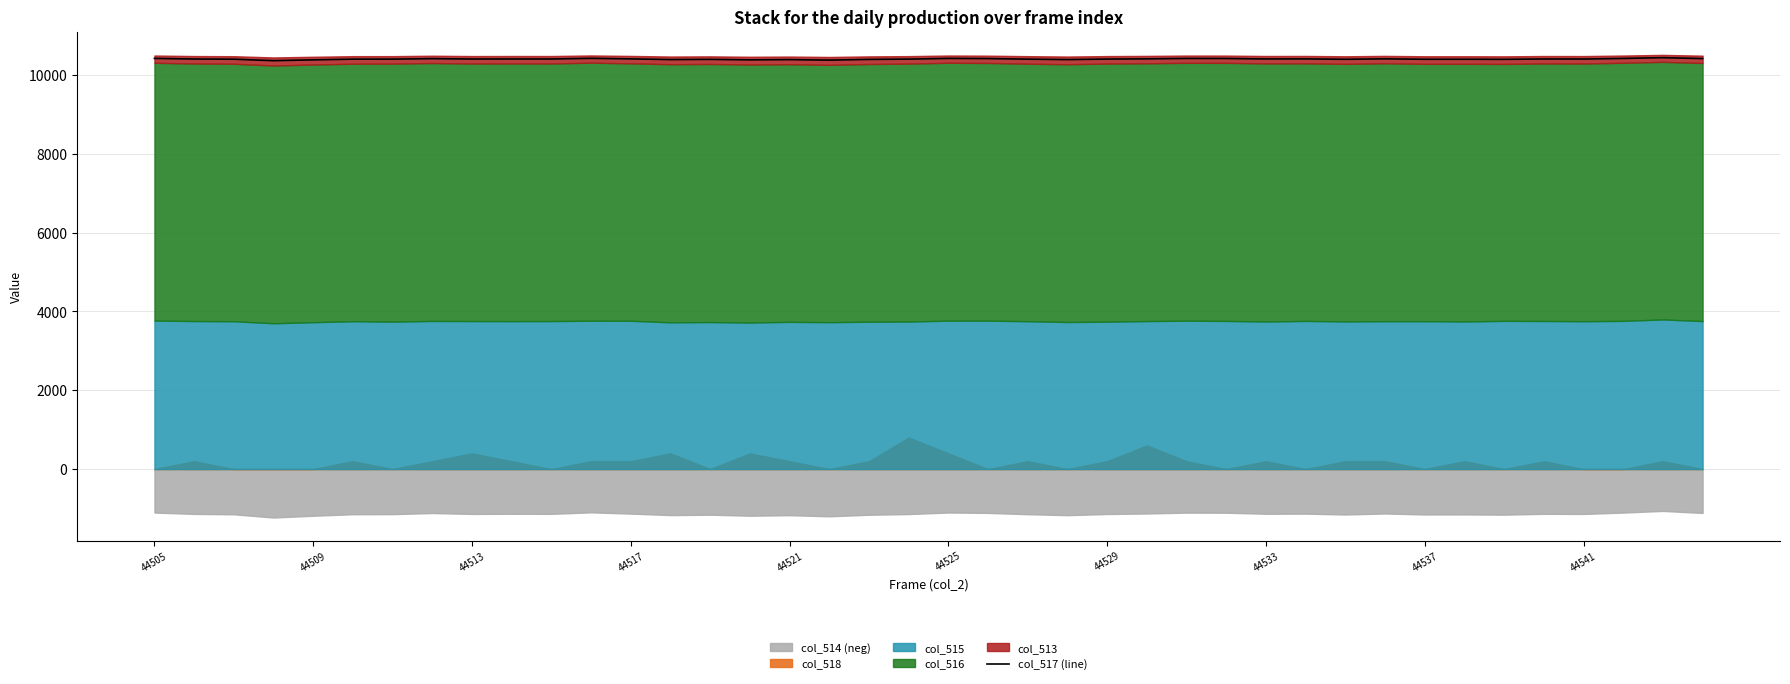

Approximately how many times larger is the value at 14 compared to 23?

1.0